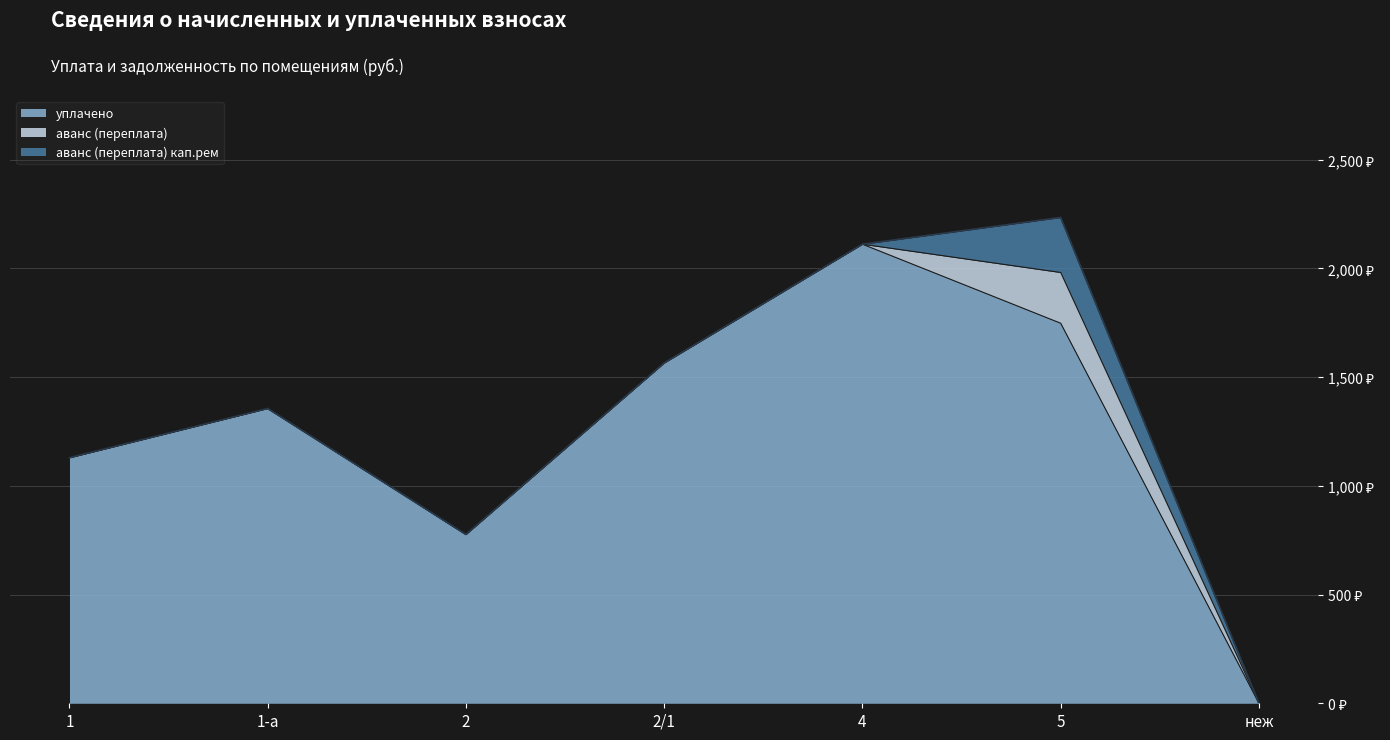

True or false: аванс (переплата) кап.рем and аванс (переплата) intersect in this chart.

False